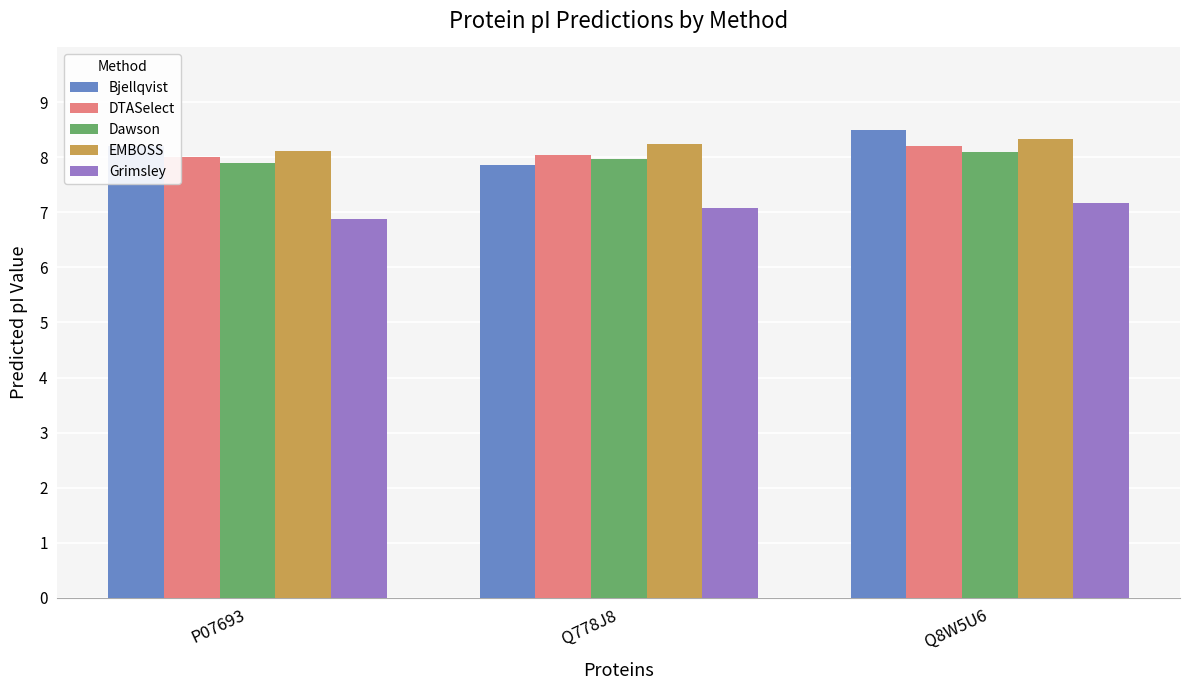

Reading right to left, extract all data points from this chart.

Bjellqvist: 8.5	7.9	8.2
DTASelect: 8.2	8.0	8.0
Dawson: 8.1	8.0	7.9
EMBOSS: 8.3	8.2	8.1
Grimsley: 7.2	7.1	6.9